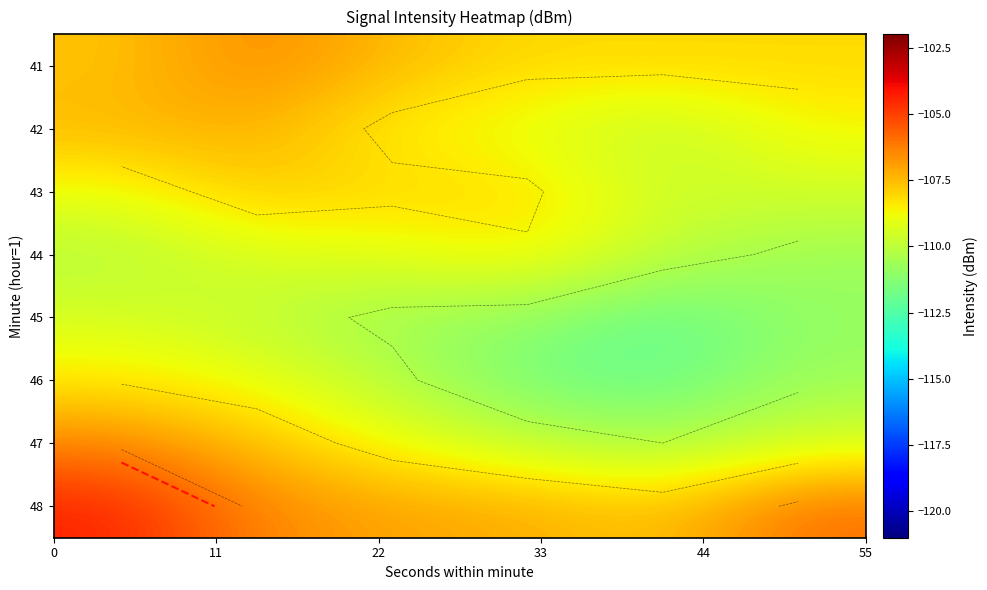

Rank the series by their maximum value, from highest to lowest.

48, 47, 41, 42, 43, 44, 46, 45